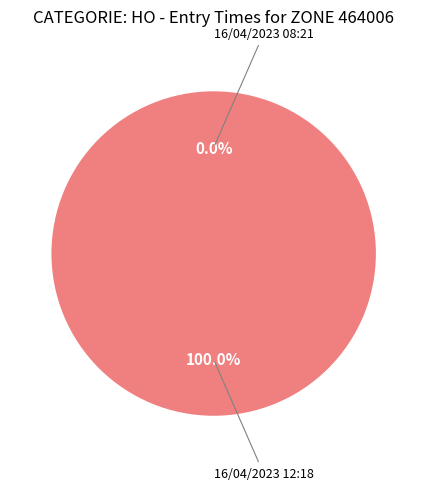

Count the number of slices in the pie.

2